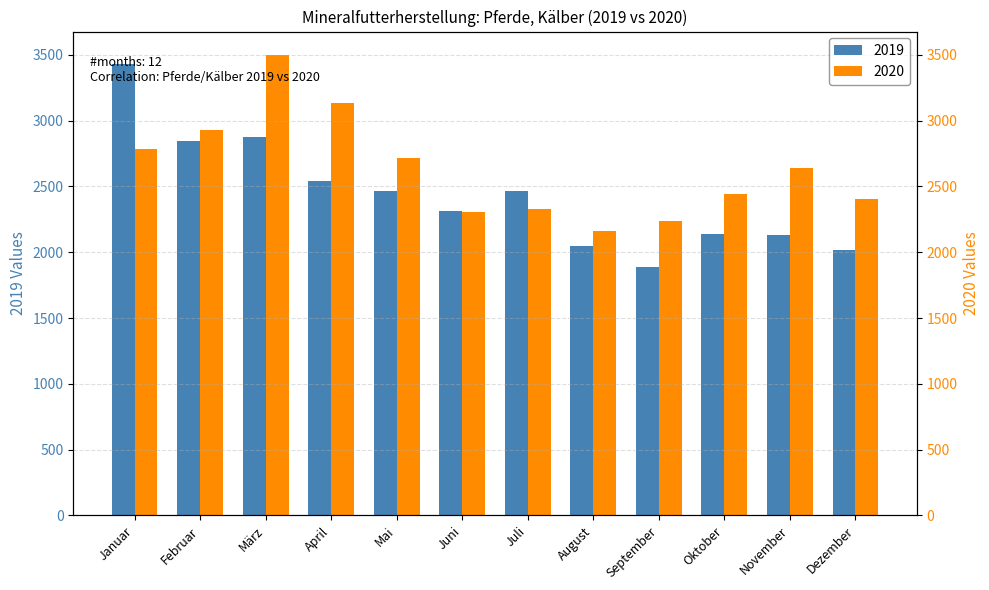

How many bars are there in total?

24